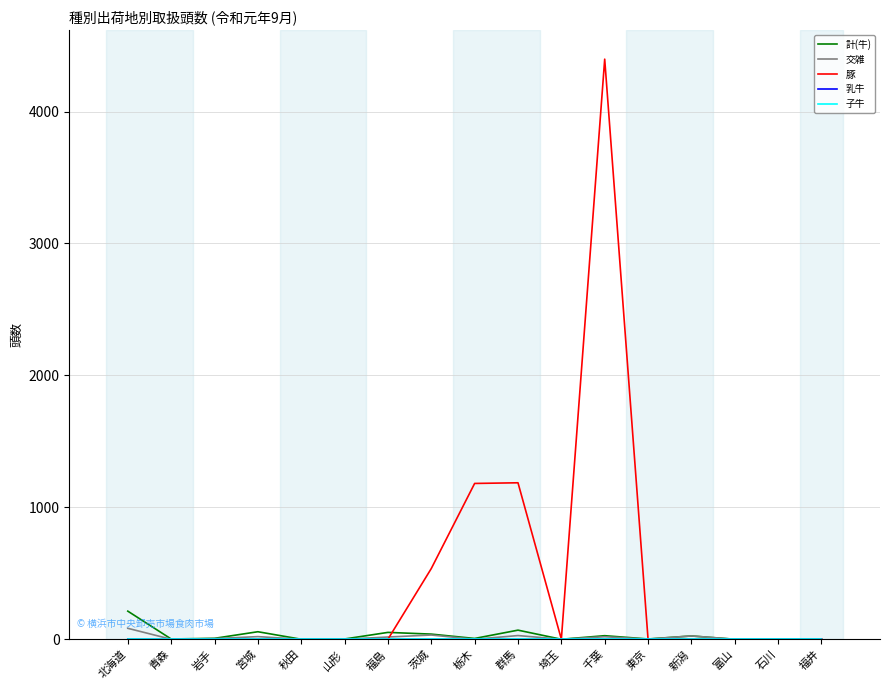

Which series has the largest range (max minus min)?

豚